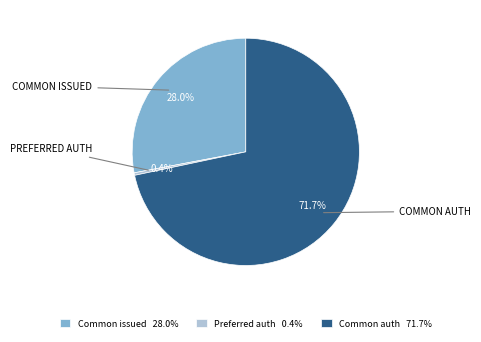

Is the sum of Preferred auth 0.4% and Common auth 71.7% greater than half?

Yes